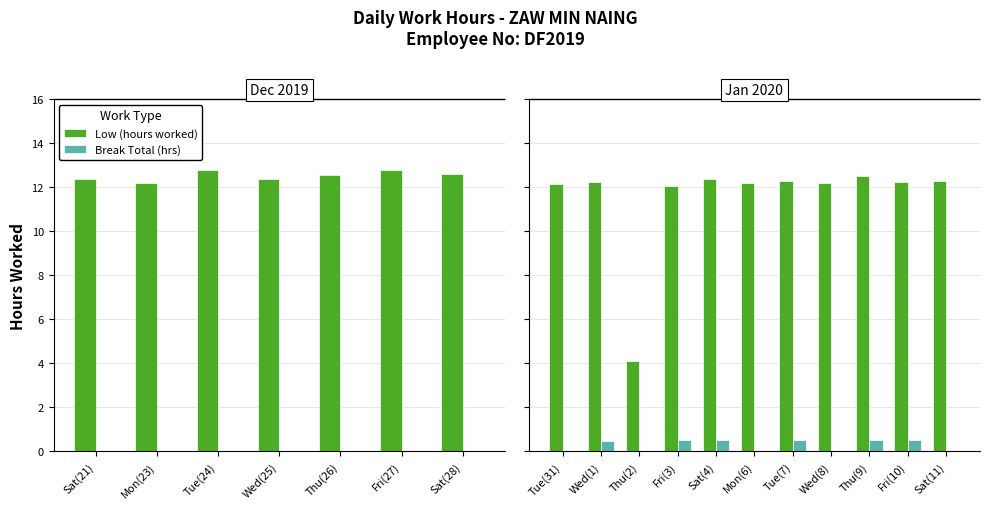

How many series are shown in this chart?

2